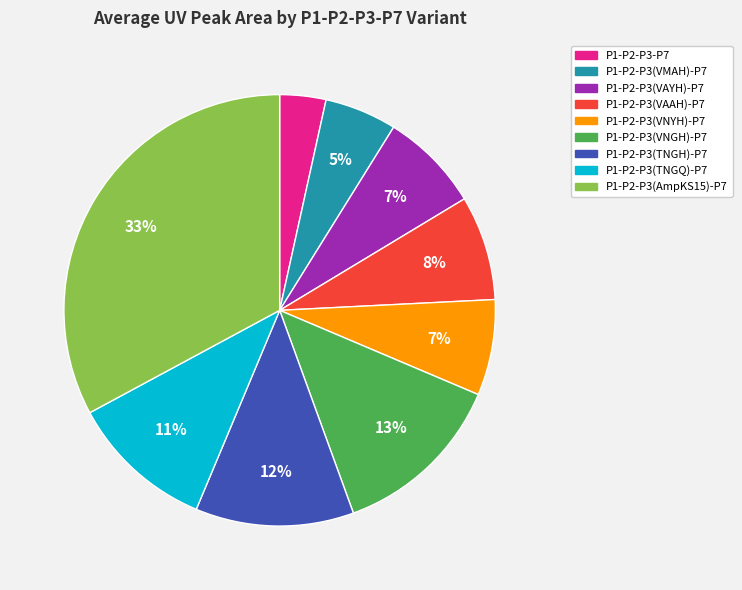

What percentage is the P1-P2-P3(VMAH)-P7 slice, to the nearest percent?

5%